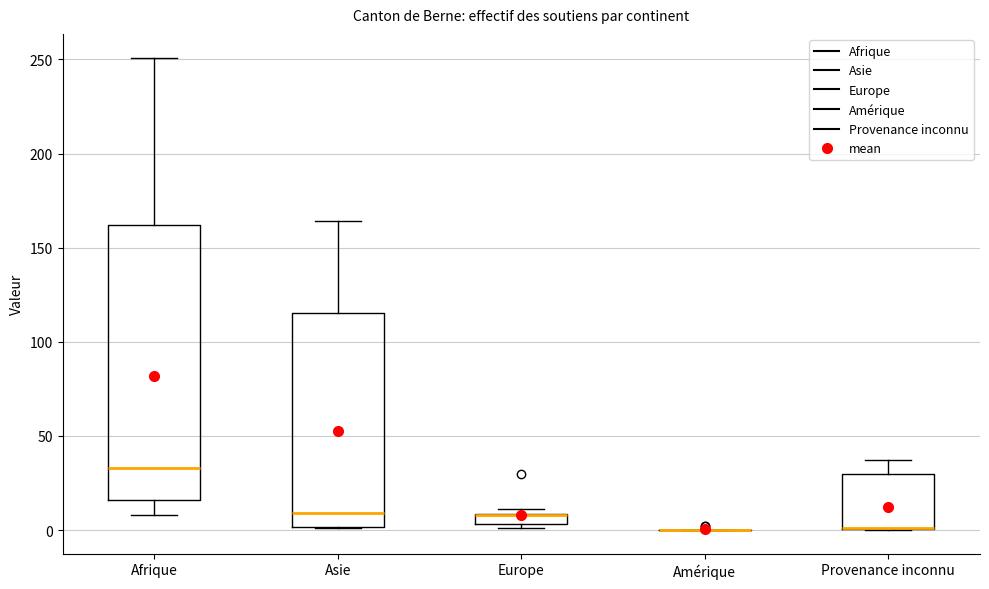

Where does the upper whisker of the box for Afrique end on the y-axis? The values are not printed on the chart, so give them approximately, as read against the axis.

250